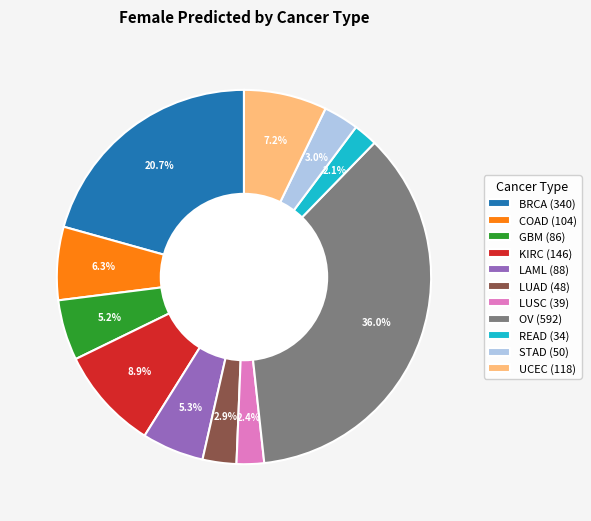

What is the ratio of the value at UCEC (118) to the value at LUSC (39)?

3.0